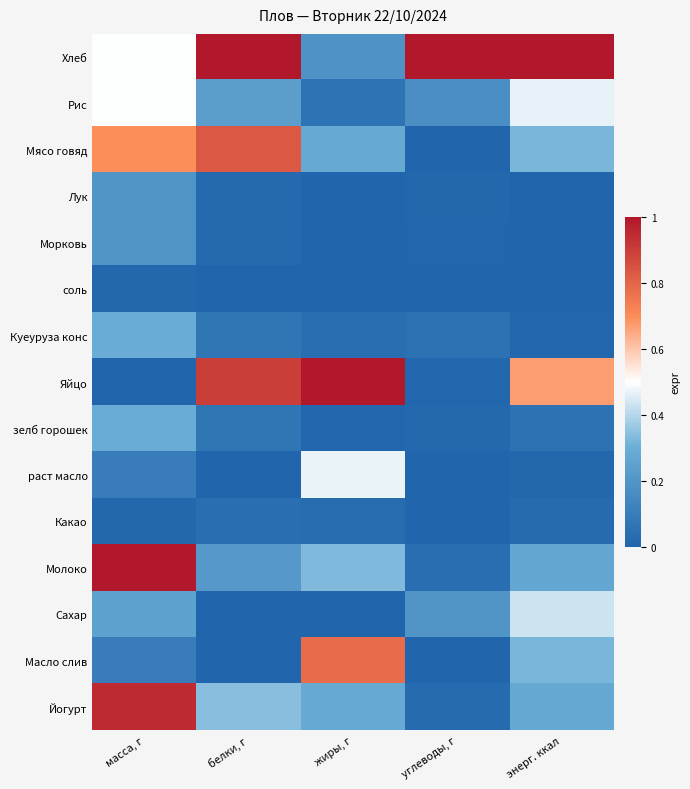

What is the spread (max minus min) of values at масса, г?

1.0